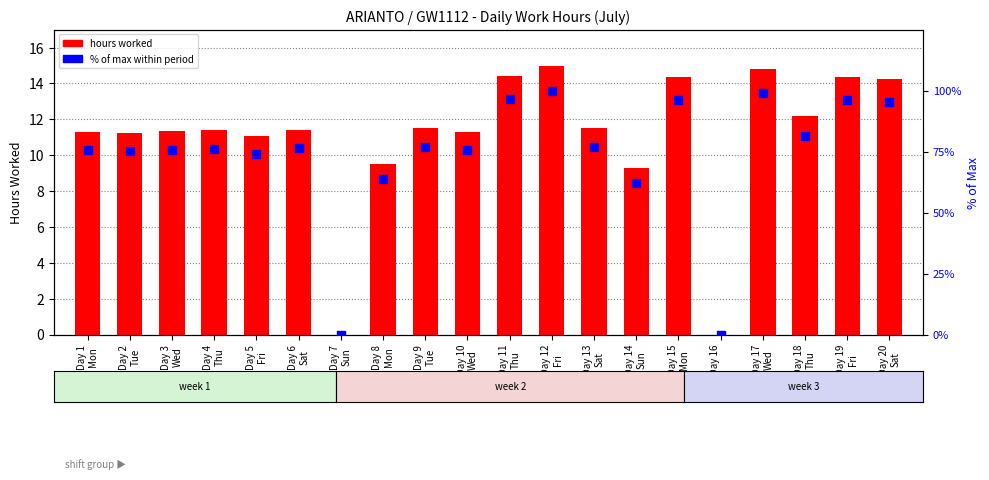

At how many categories does at least one series exceed 24?

18